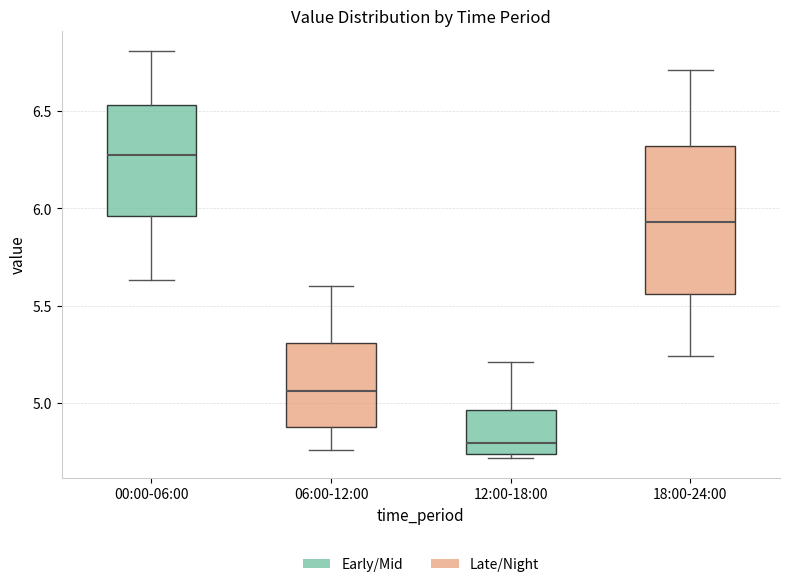

Reading left to right, read every box against the y-axis: the position of its median line, the range the box covers, and the ends of its whiskers. The values are not printed on the chart, so give them approximately, as read against the axis.

00:00-06:00: median 6.30, box 5.95 to 6.55, whiskers 5.65 to 6.80
06:00-12:00: median 5.05, box 4.90 to 5.30, whiskers 4.75 to 5.60
12:00-18:00: median 4.80, box 4.75 to 4.95, whiskers 4.70 to 5.20
18:00-24:00: median 5.95, box 5.55 to 6.30, whiskers 5.25 to 6.70